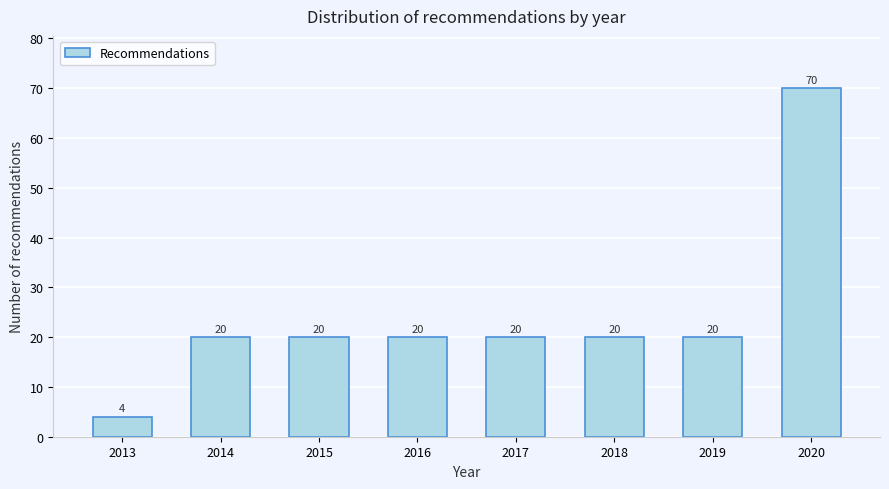

Reading left to right, what are all the values shown in this chart?

2013=4	2014=20	2015=20	2016=20	2017=20	2018=20	2019=20	2020=70